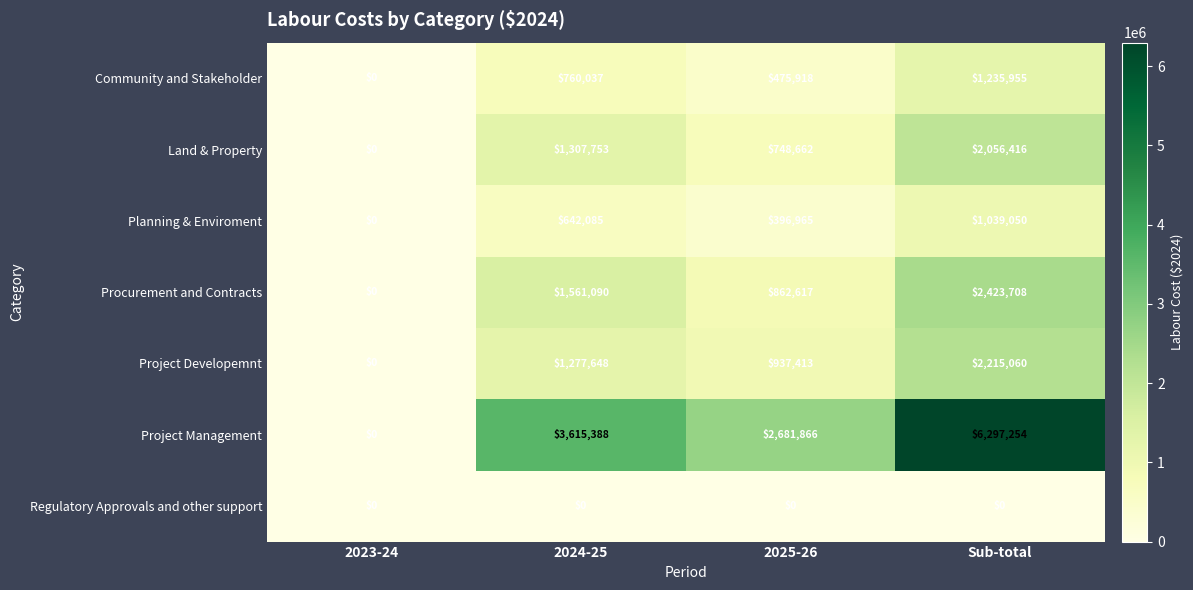

Rank the series by their maximum value, from lowest to highest.

Regulatory Approvals and other support, Planning & Enviroment, Community and Stakeholder, Land & Property, Project Developemnt, Procurement and Contracts, Project Management